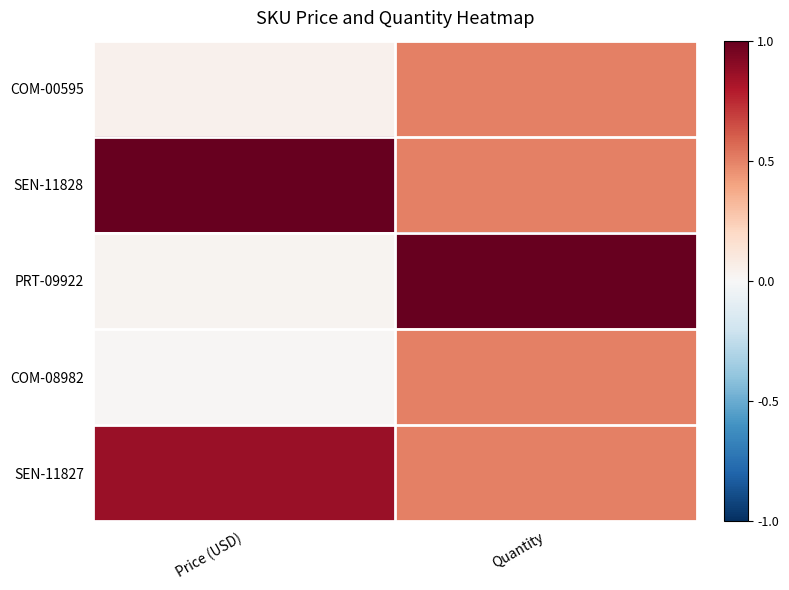

Which has a higher value, Price (USD) or Quantity?

Quantity